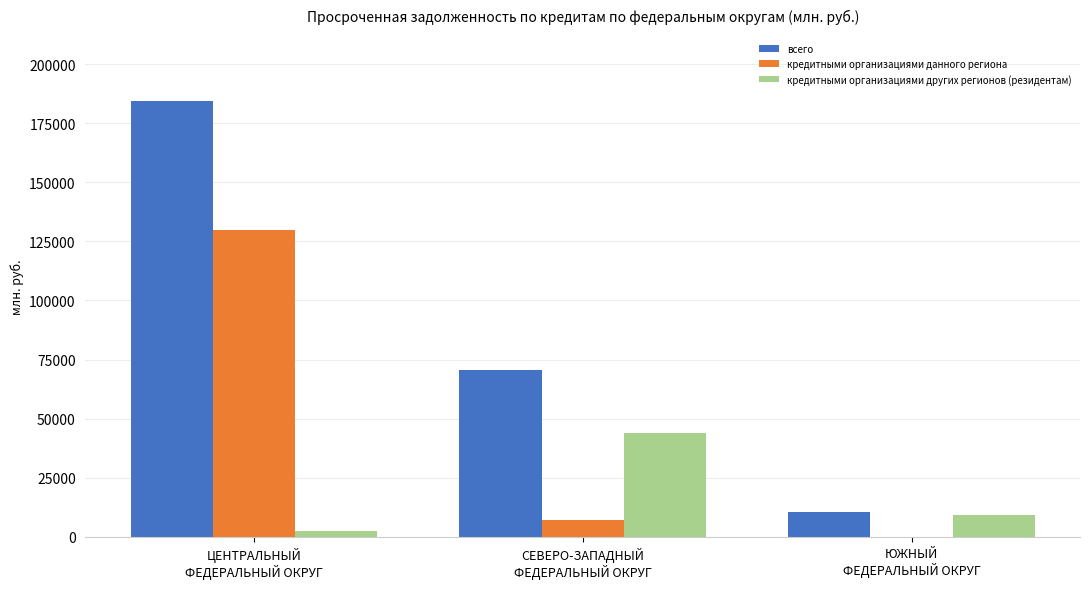

Does the chart contain stacked bars?

No